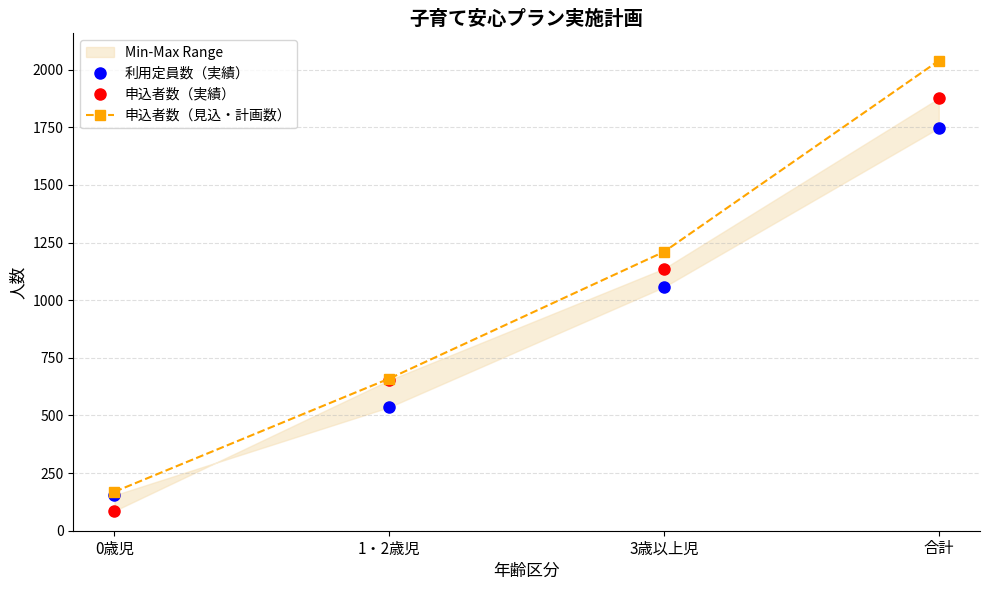

What is the maximum value for 利用定員数（実績）?

1747